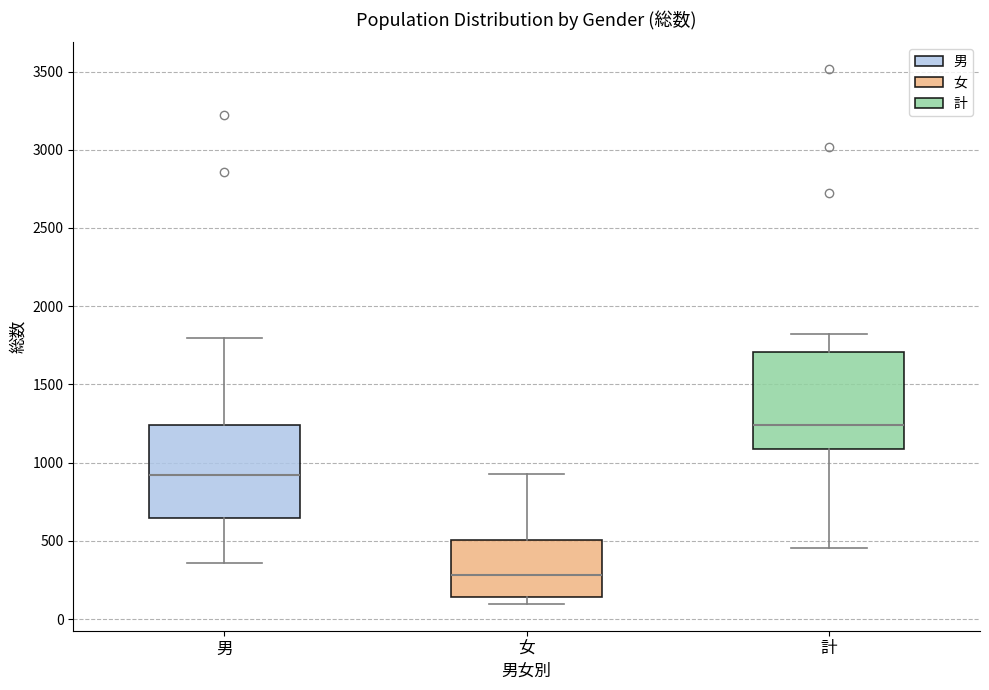

Reading left to right, read every box against the y-axis: the position of its median line, the range the box covers, and the ends of its whiskers. The values are not printed on the chart, so give them approximately, as read against the axis.

男: median 900, box 650 to 1250, whiskers 350 to 1800
女: median 300, box 150 to 500, whiskers 100 to 950
計: median 1250, box 1100 to 1700, whiskers 450 to 1800